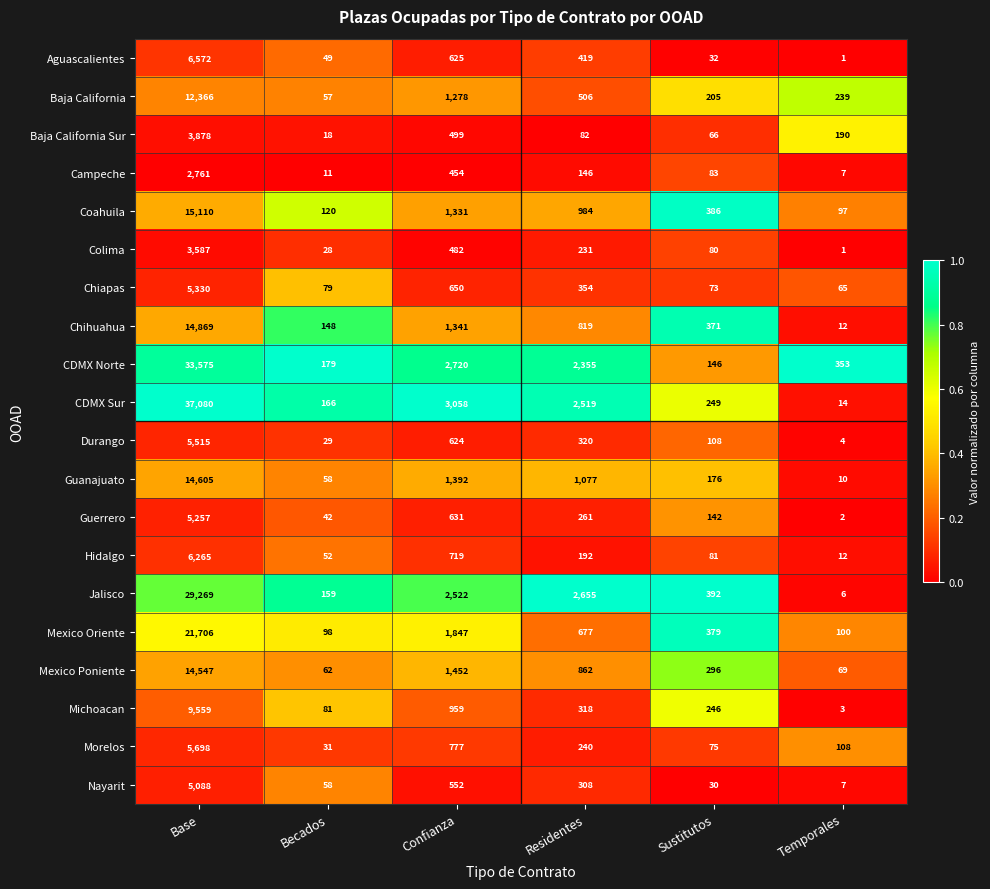

Where is Nayarit nearest to the value 2547?

Confianza